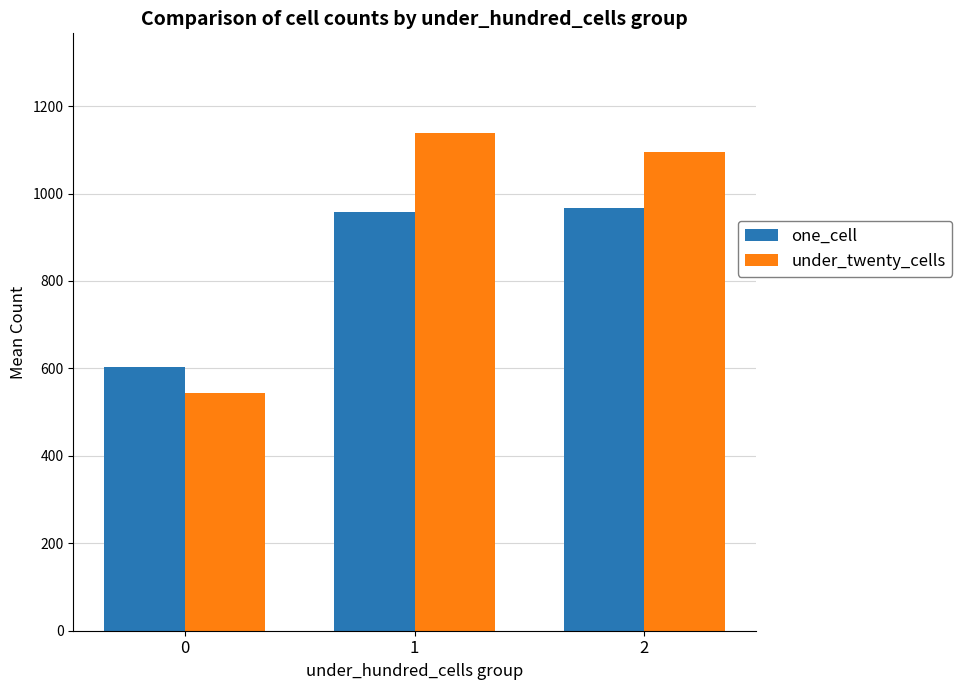

At how many categories does at least one series exceed 756?

2